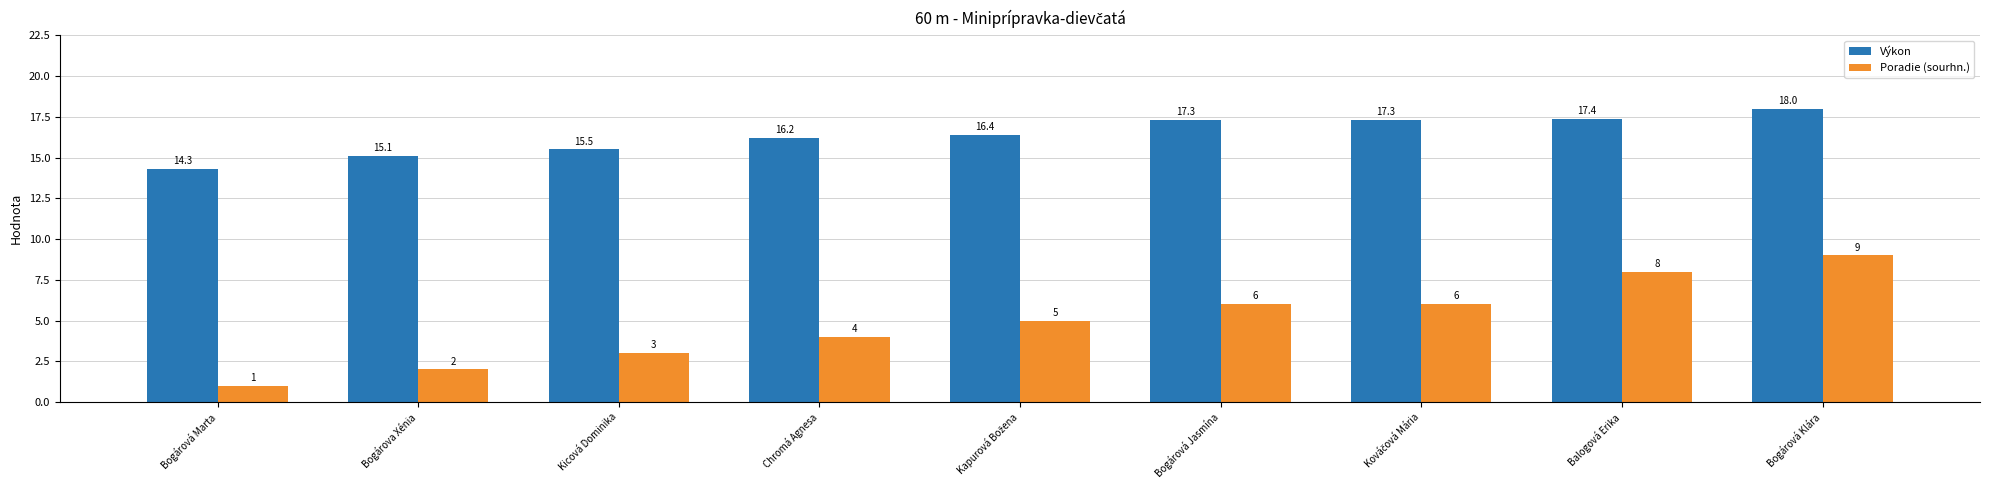

What is the difference between the maximum and minimum values in the Výkon series?

3.7